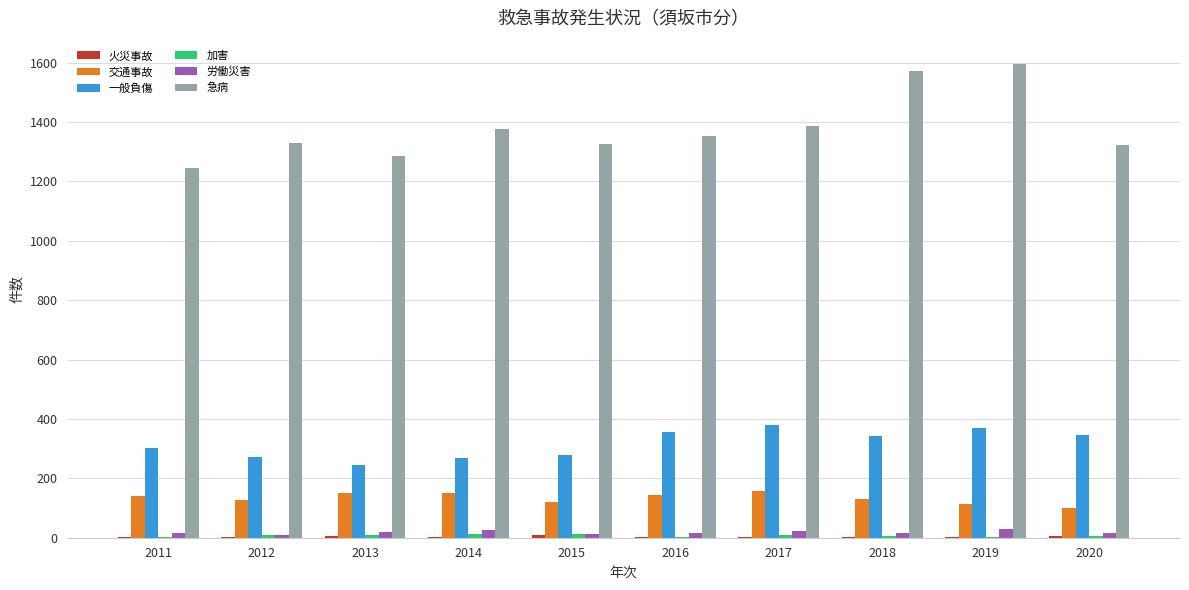

Is the value of 急病 at 2016 greater than the value of 労働災害 at 2020?

Yes